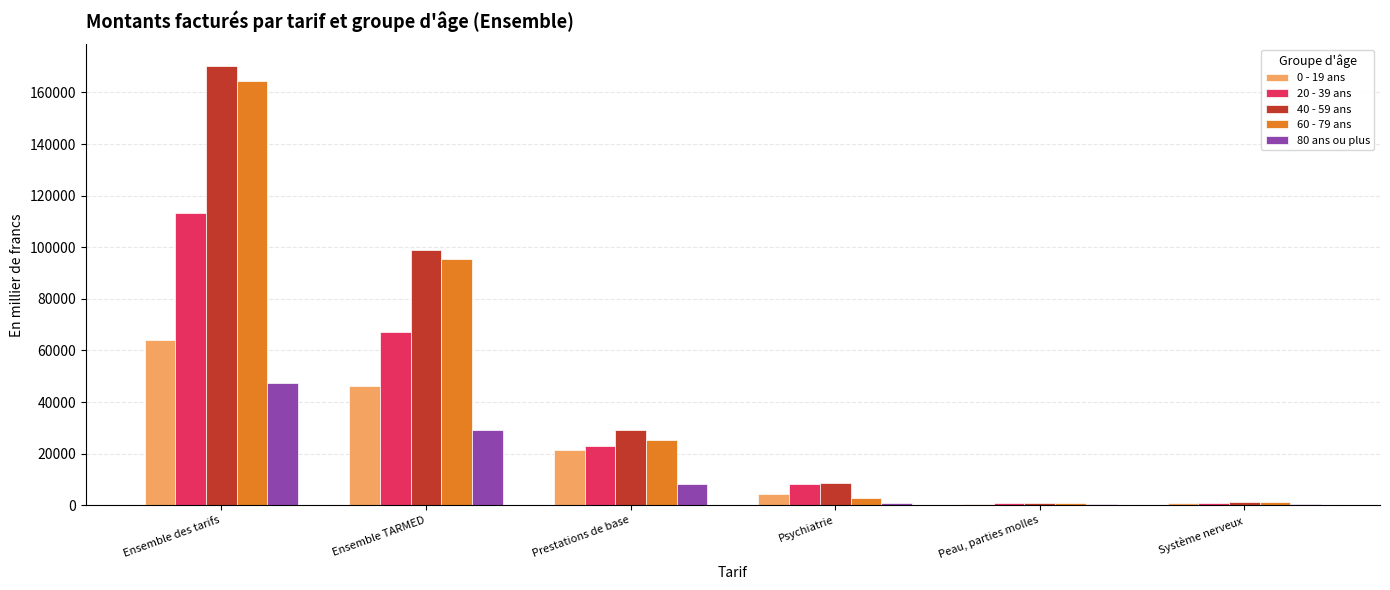

At which category does the chart reach its peak across all series?

Ensemble des tarifs